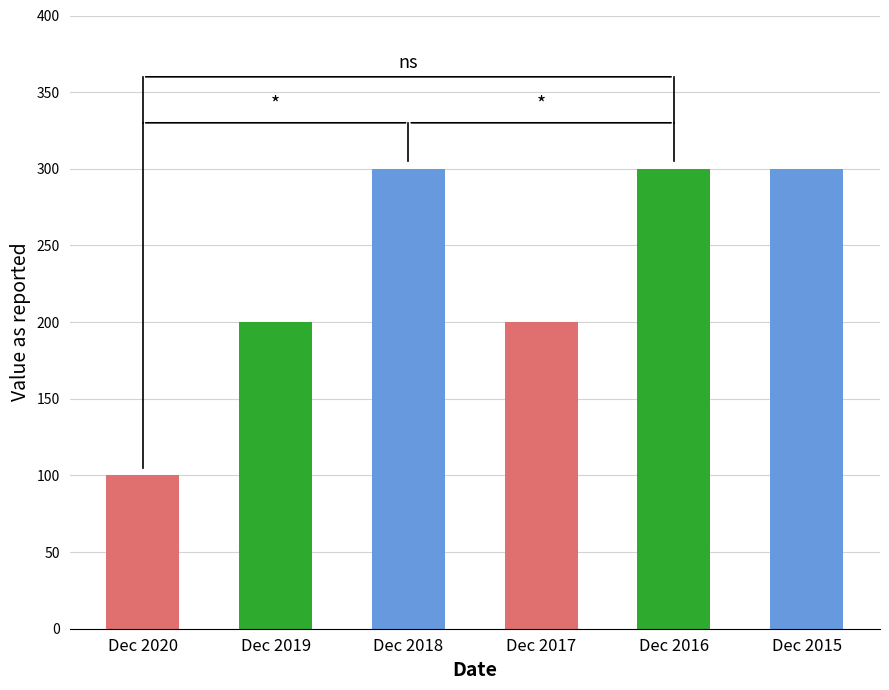

What is the maximum value shown in the chart?

300